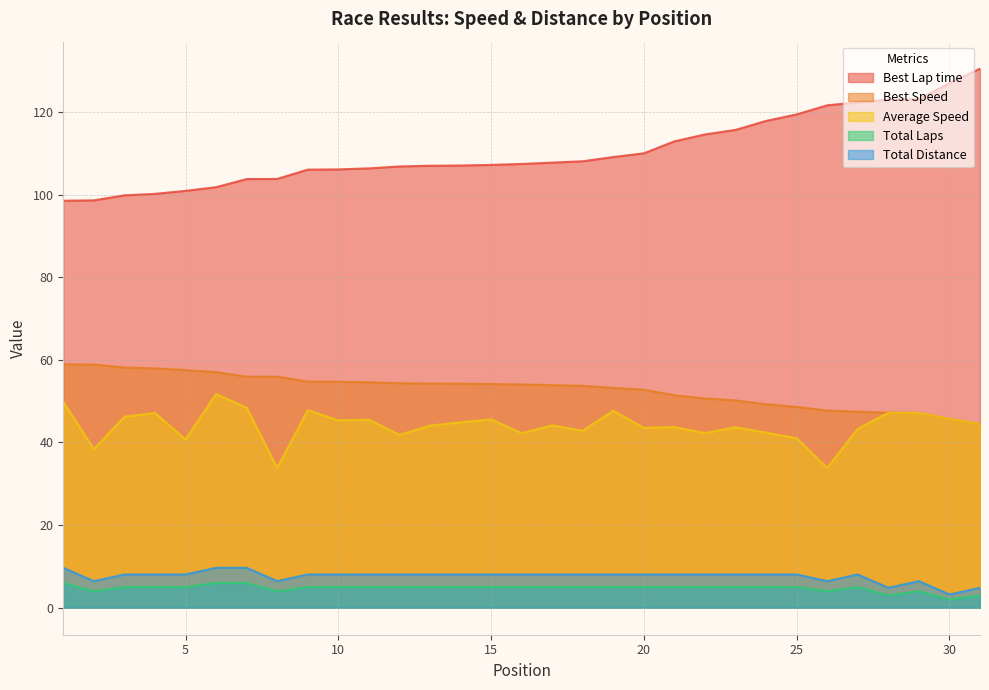

What value does the Total Laps series have at 29?

4.0